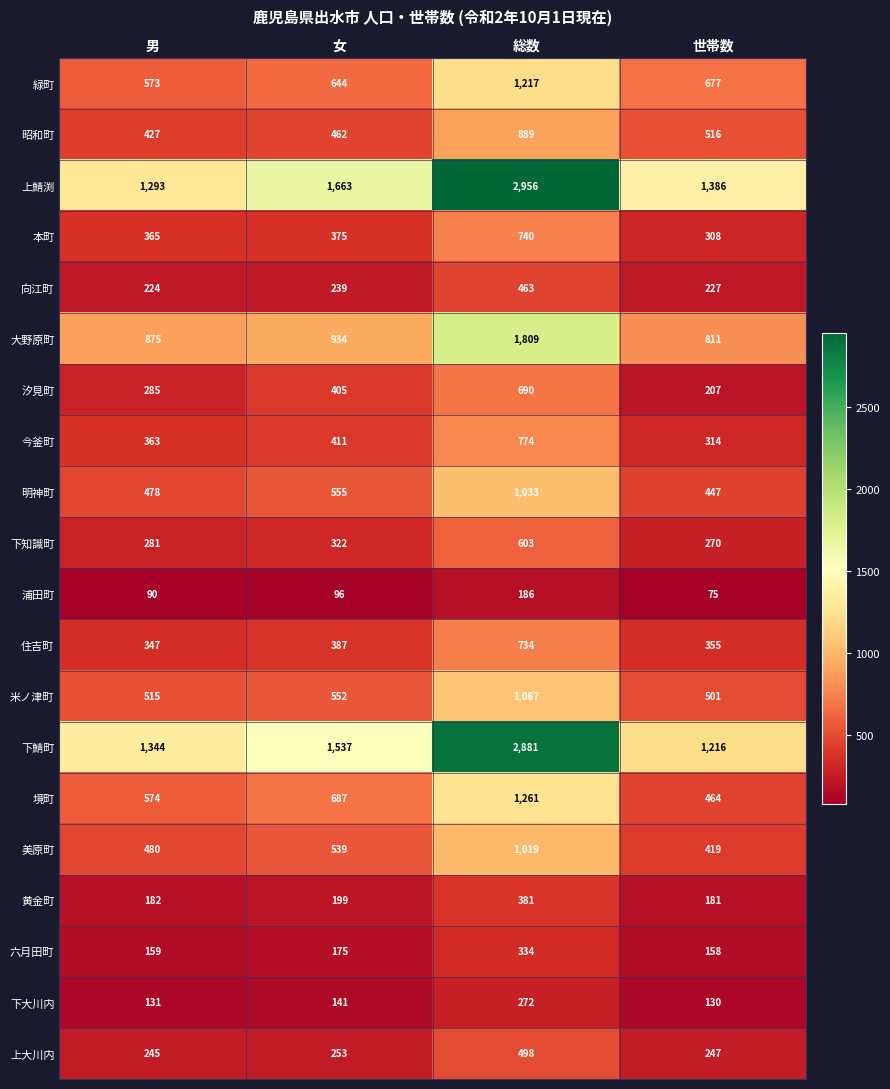

Between 男 and 女, which series saw the biggest shift?

上鯖渕